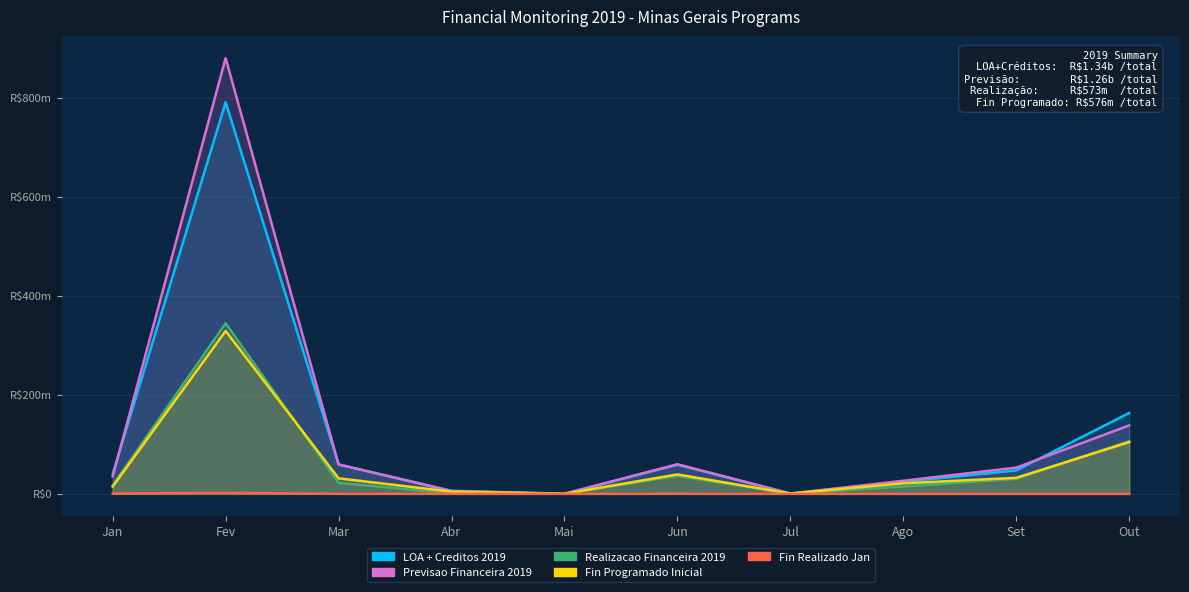

True or false: Fin Programado Inicial has more than 1 interior local peaks.

True